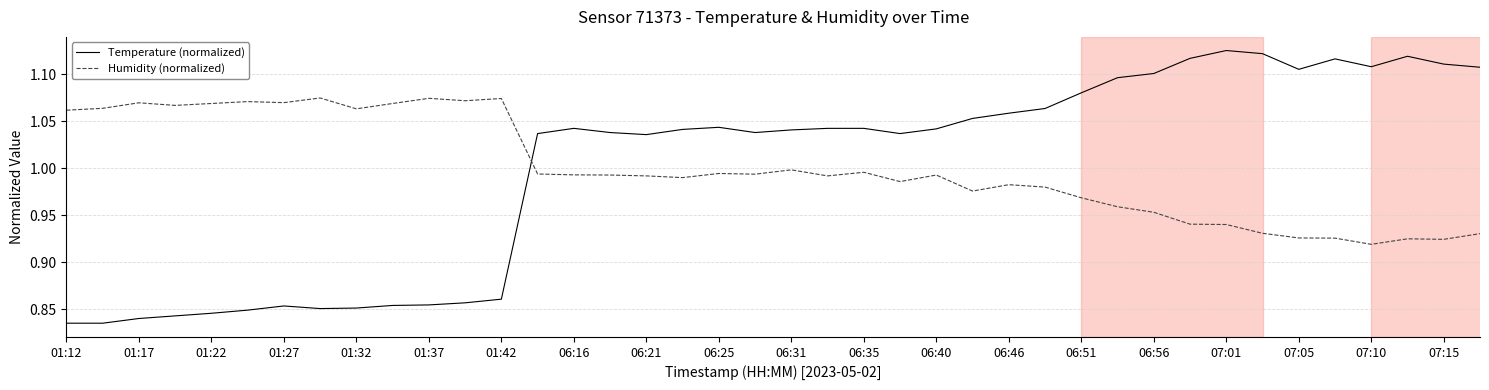

Which series has the widest spread of values?

Temperature (normalized)